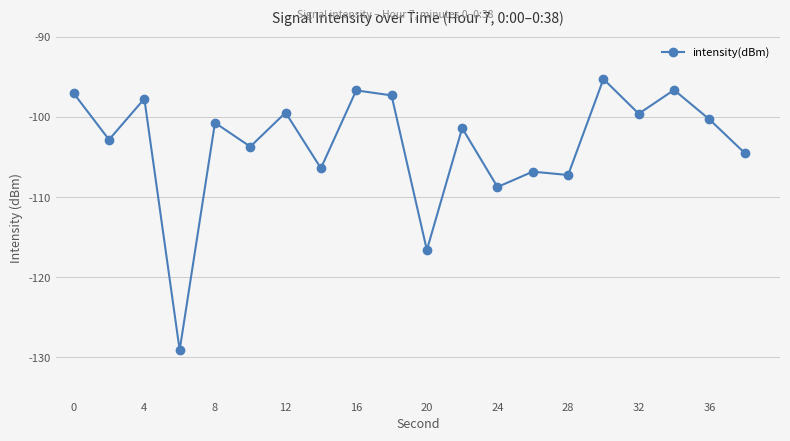

What is the minimum value shown in the chart?

-129.1